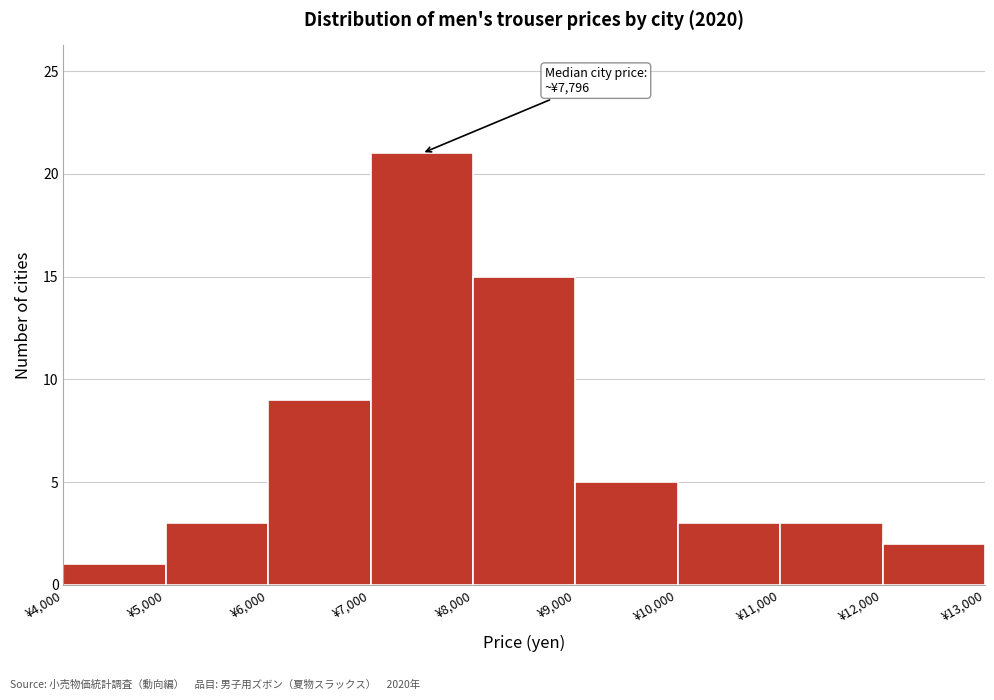

Which range on the x-axis has the tallest bar?

7000 to 8000